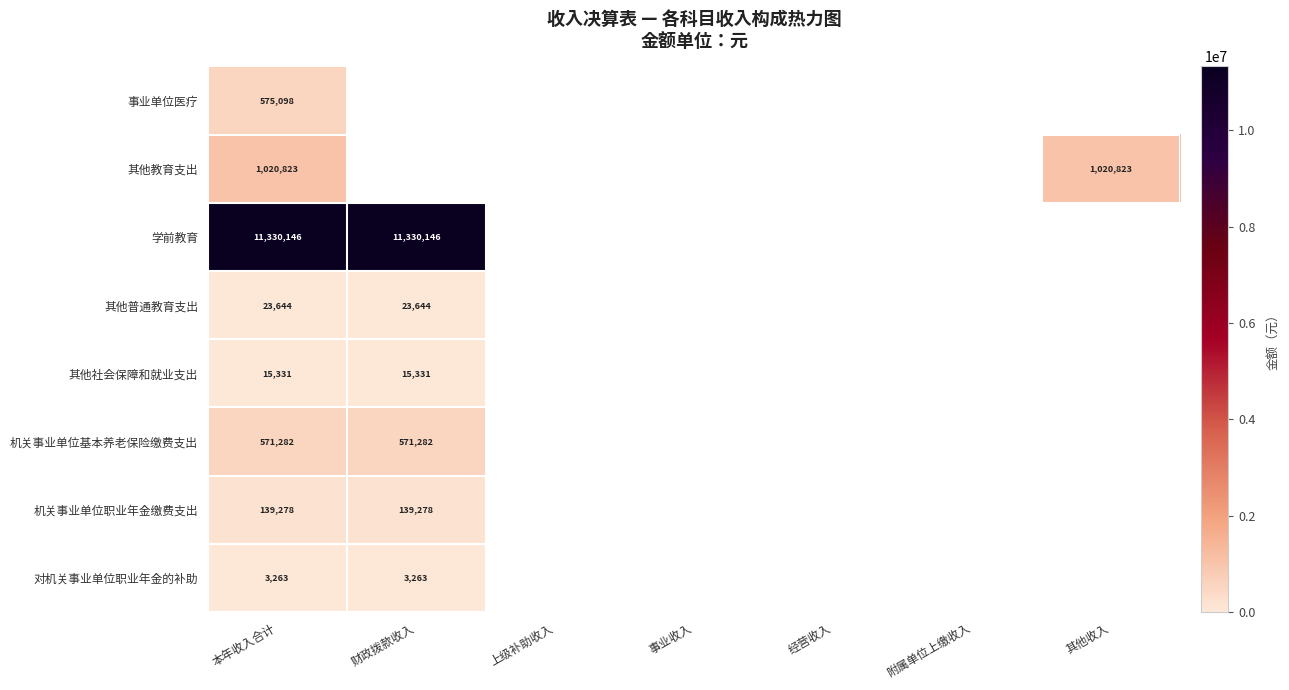

At how many categories does at least one series exceed 4436316?

2